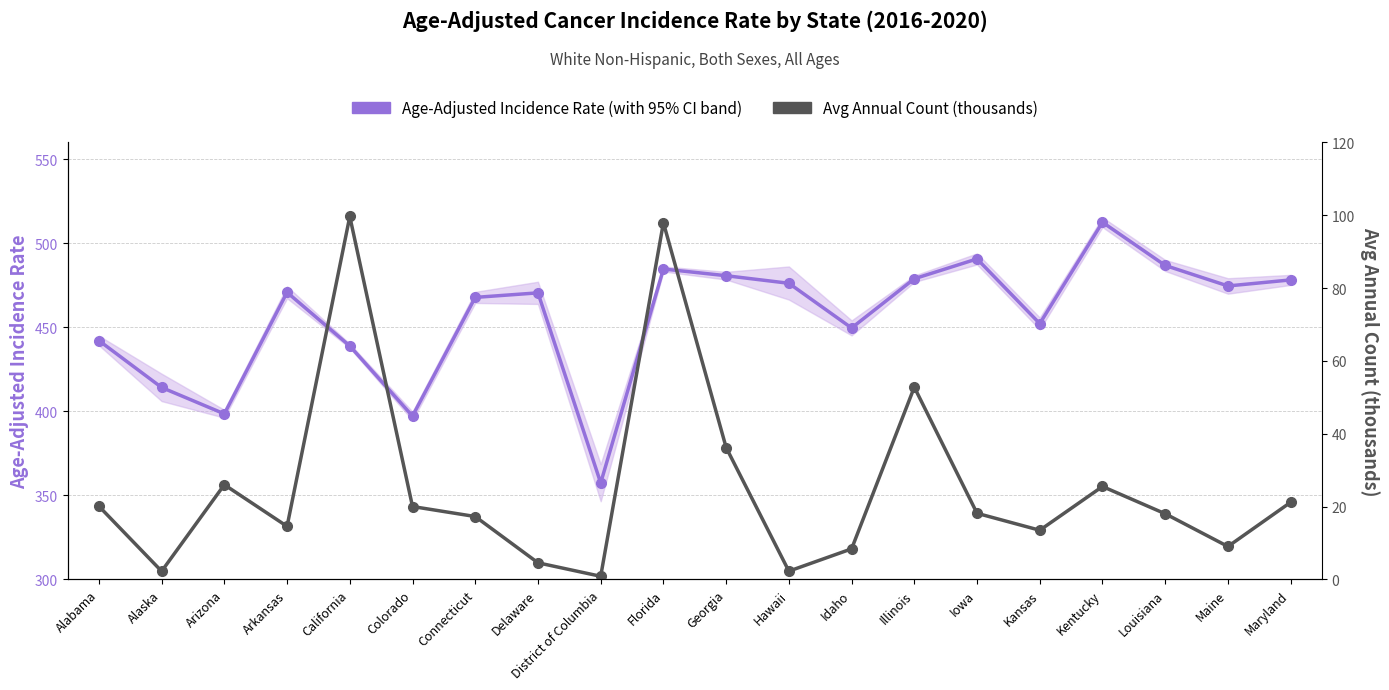

At how many categories does at least one series exceed 99?

20